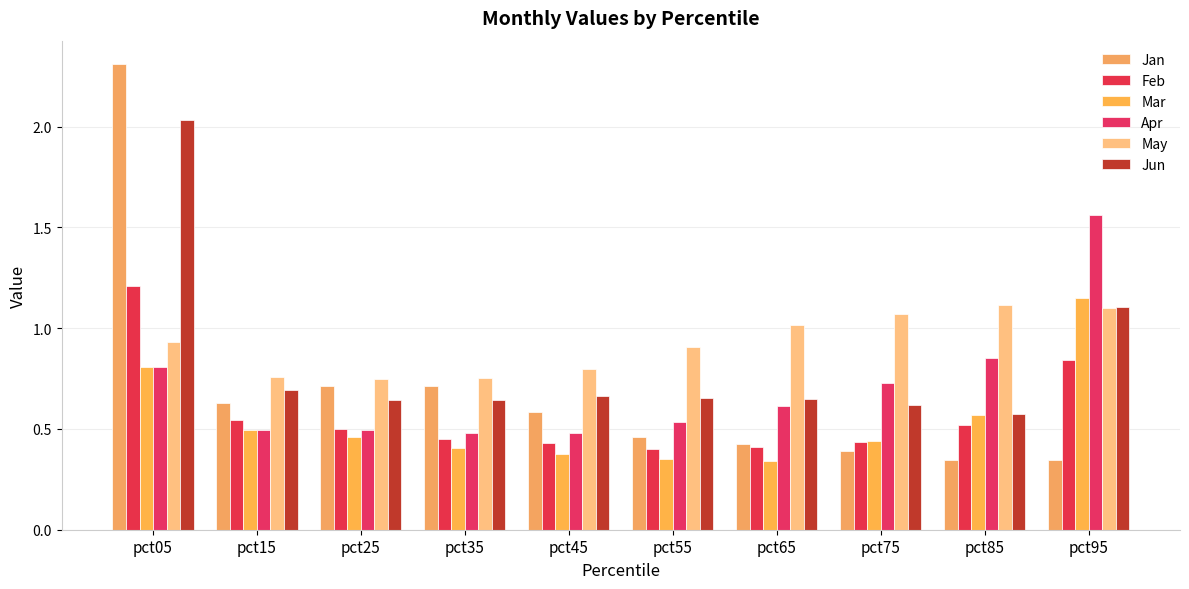

List the labels in order of Jan value, smallest first.

pct85, pct95, pct75, pct65, pct55, pct45, pct15, pct25, pct35, pct05